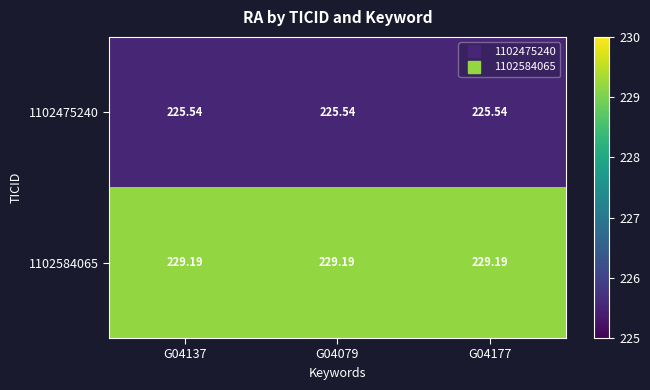

Count the number of categories in the chart.

3